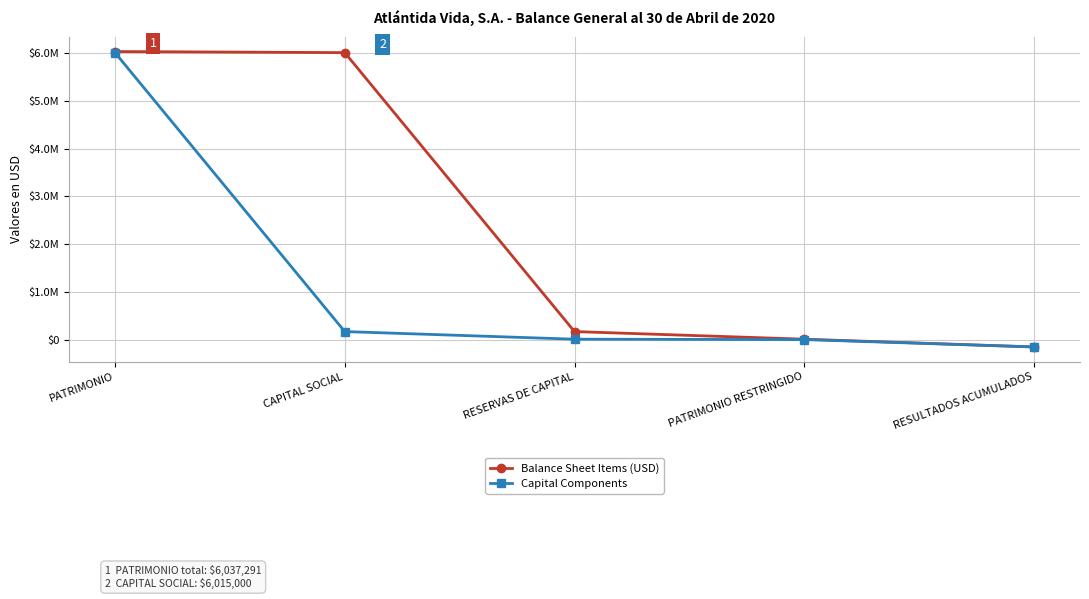

Which series has the largest total across all categories?

Balance Sheet Items (USD)